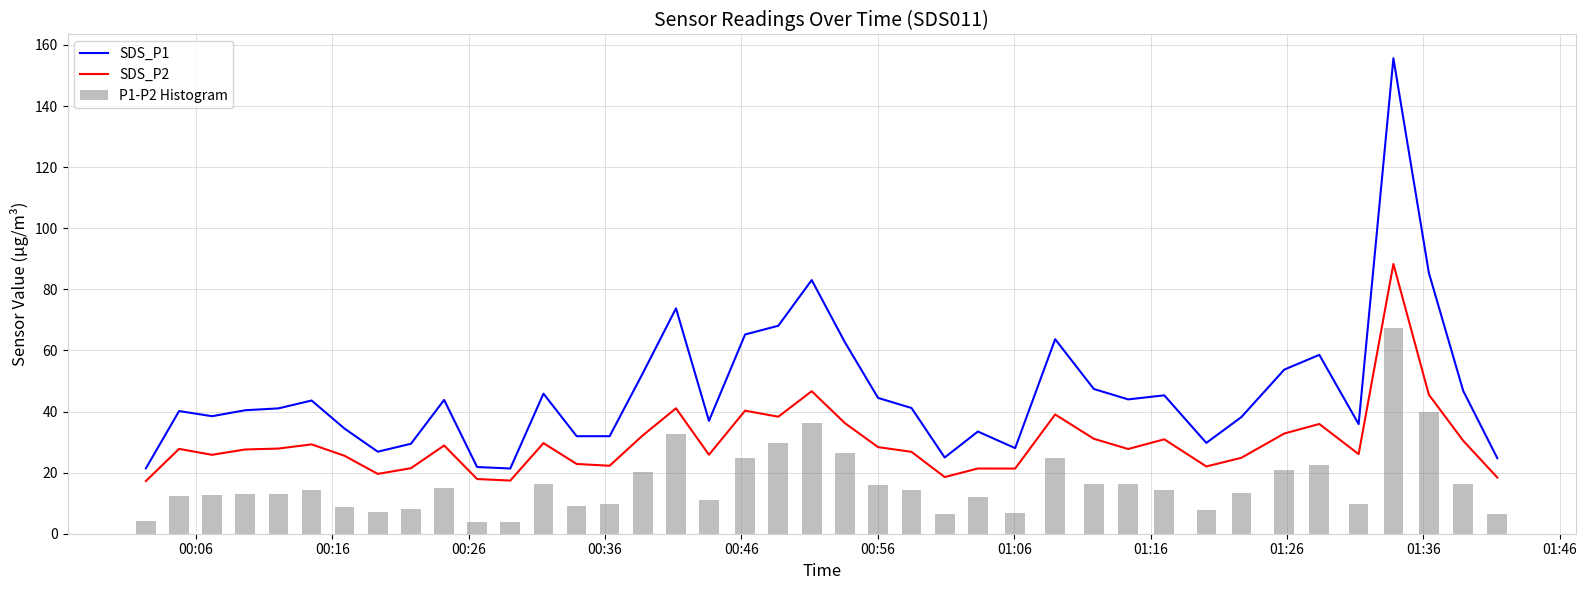

What is the value of the SDS_P2 bar at the 30th from the left?

27.7